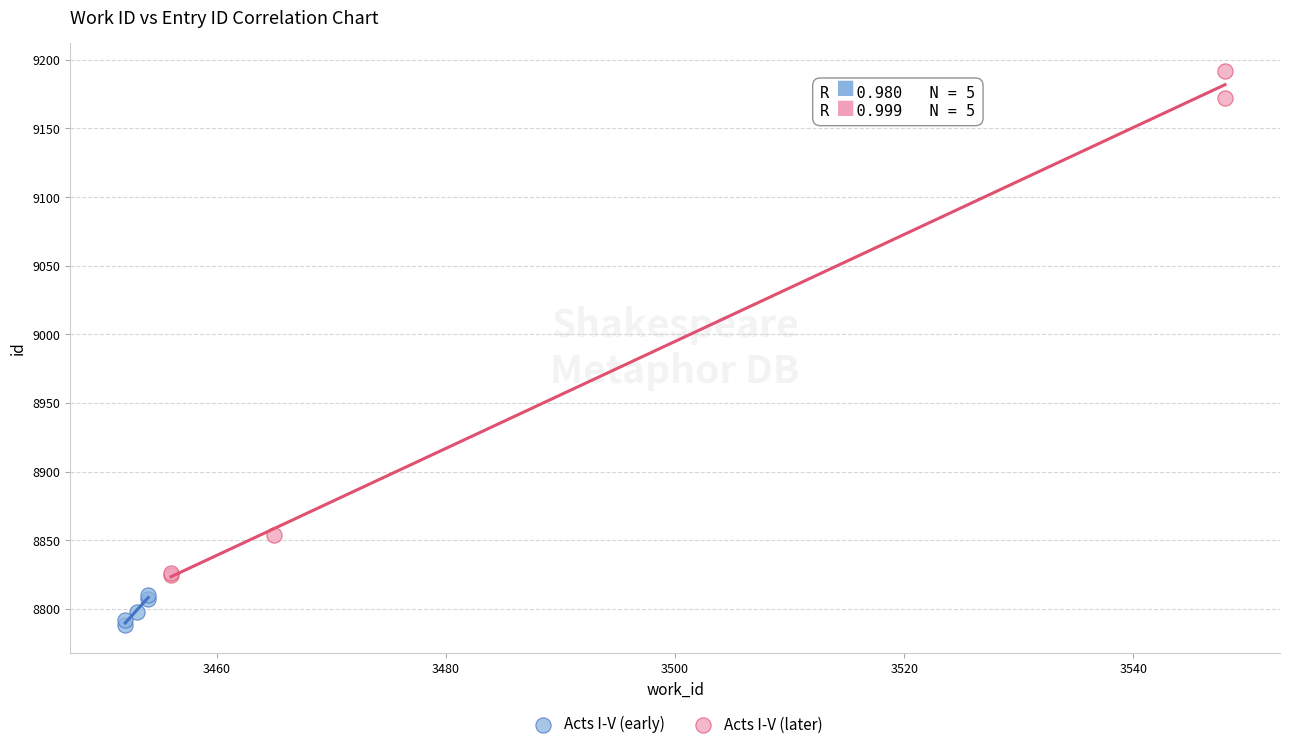

Which series contains the highest Y value?

Acts I-V (later)